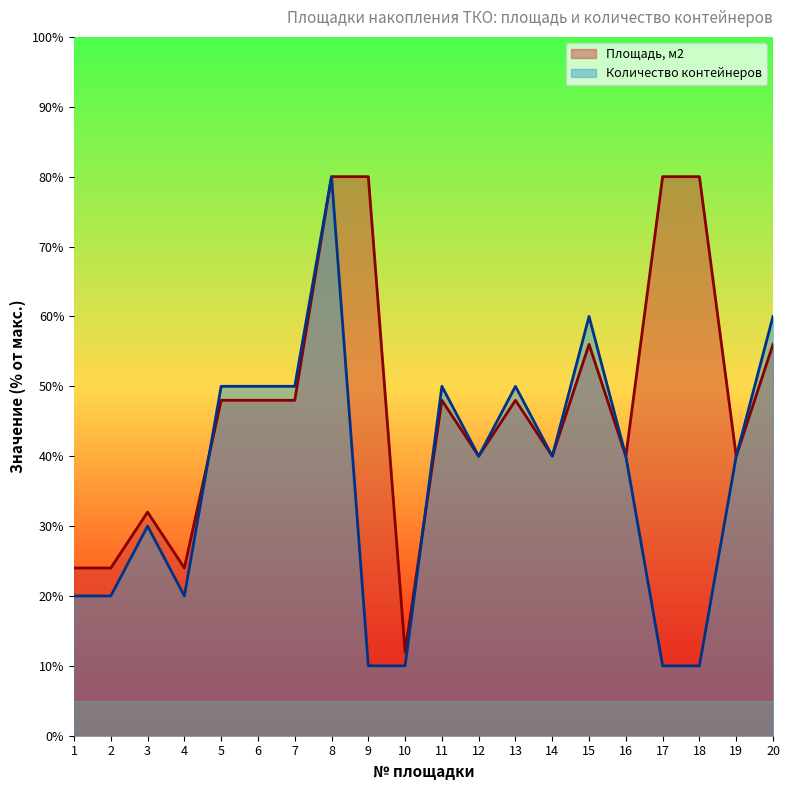

Reading left to right, what are all the values shown in this chart?

Площадь, м2: 24	24	32	24	48	48	48	80	80	12	48	40	48	40	56	40	80	80	40	56
Количество контейнеров: 20	20	30	20	50	50	50	80	10	10	50	40	50	40	60	40	10	10	40	60